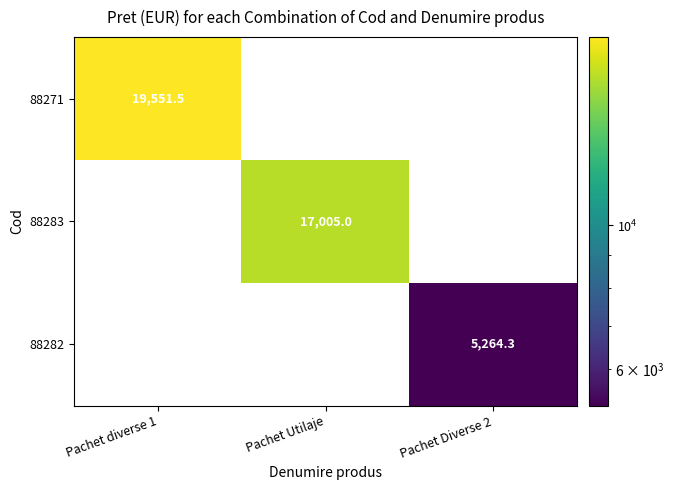

List the series in order of their peak value, lowest first.

88282, 88283, 88271